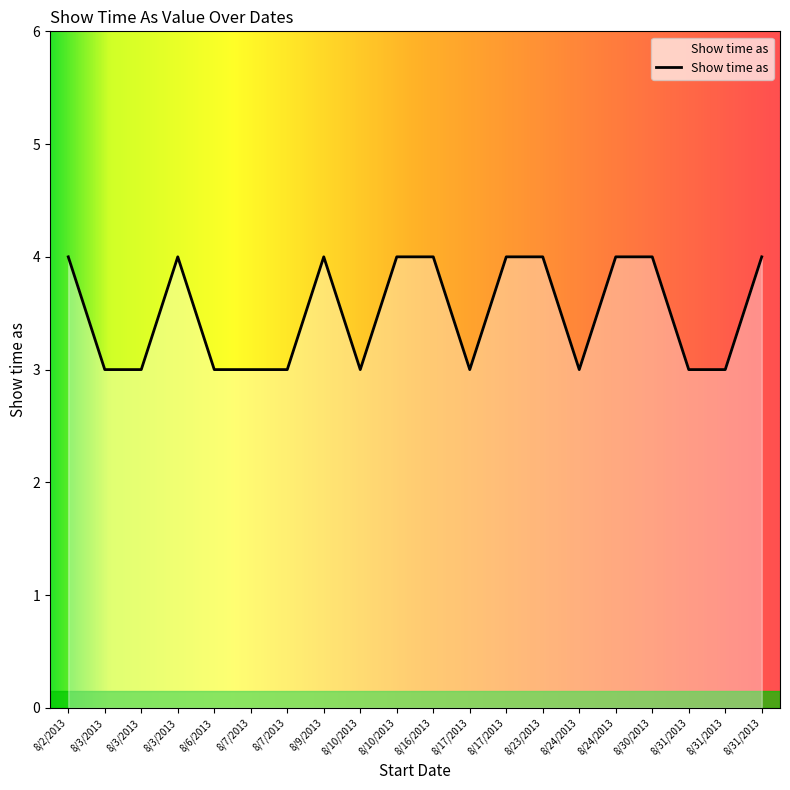

Which category has the highest value across all series?

8/2/2013